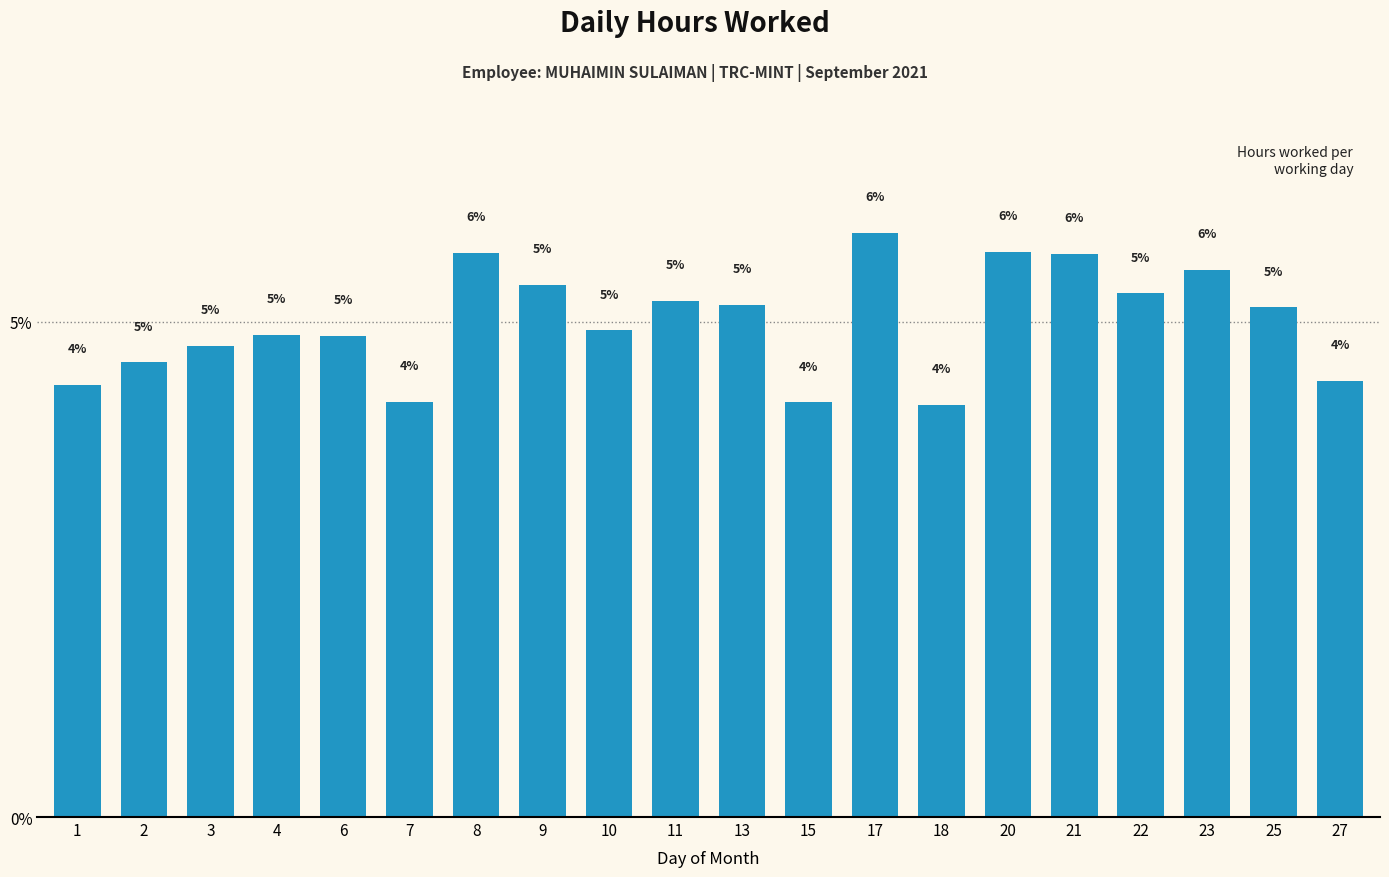

What is the sum of the values at 8 and 21?

11.4